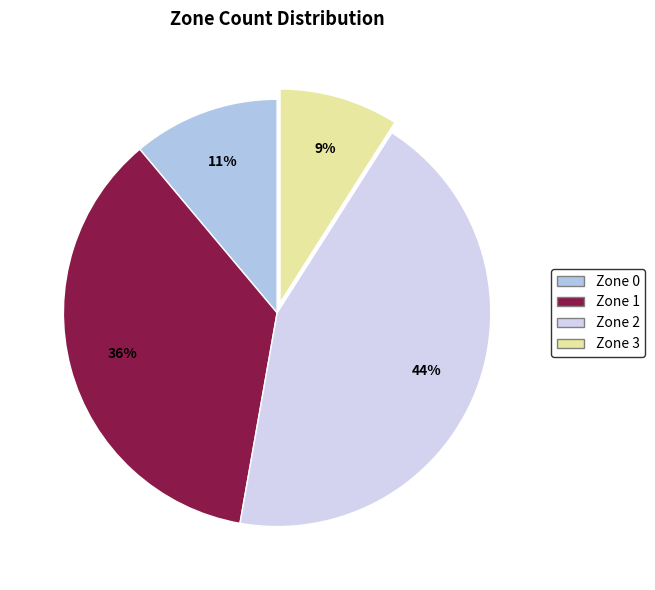

True or false: Zone 2 accounts for 44% of the total.

True